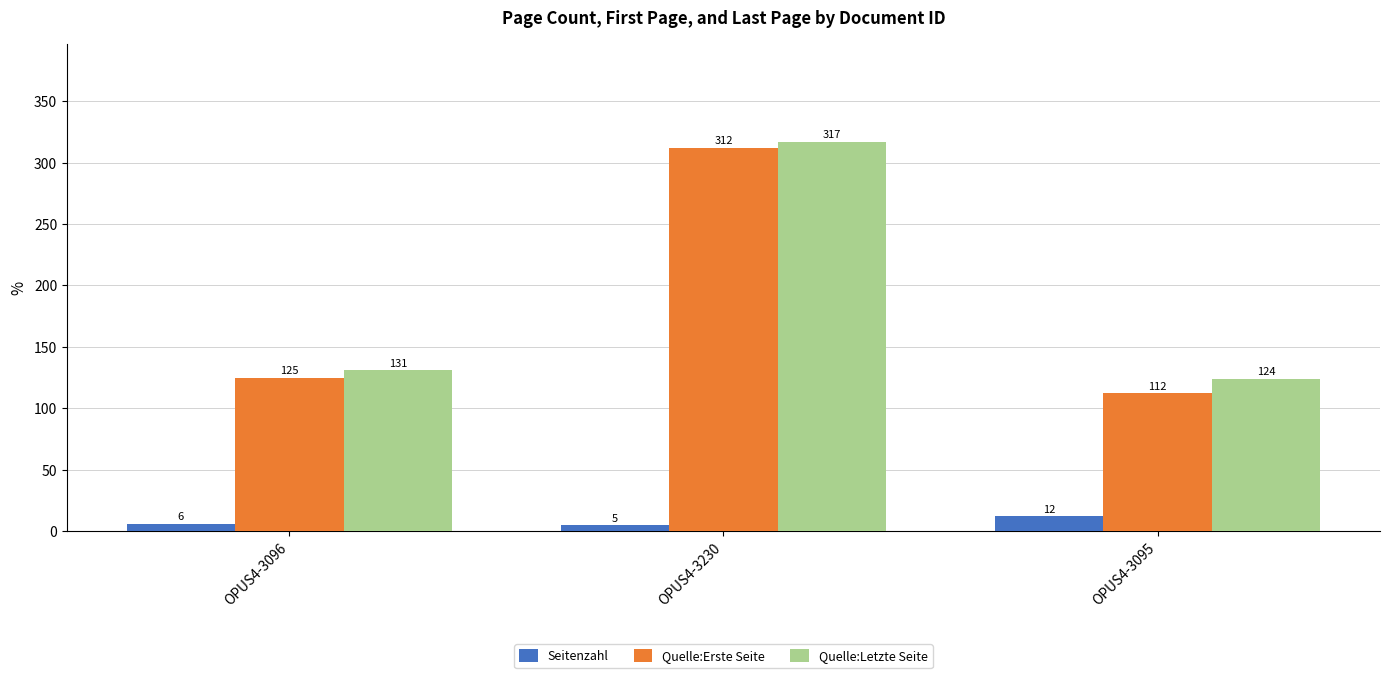

How many bars are there in each group?

3